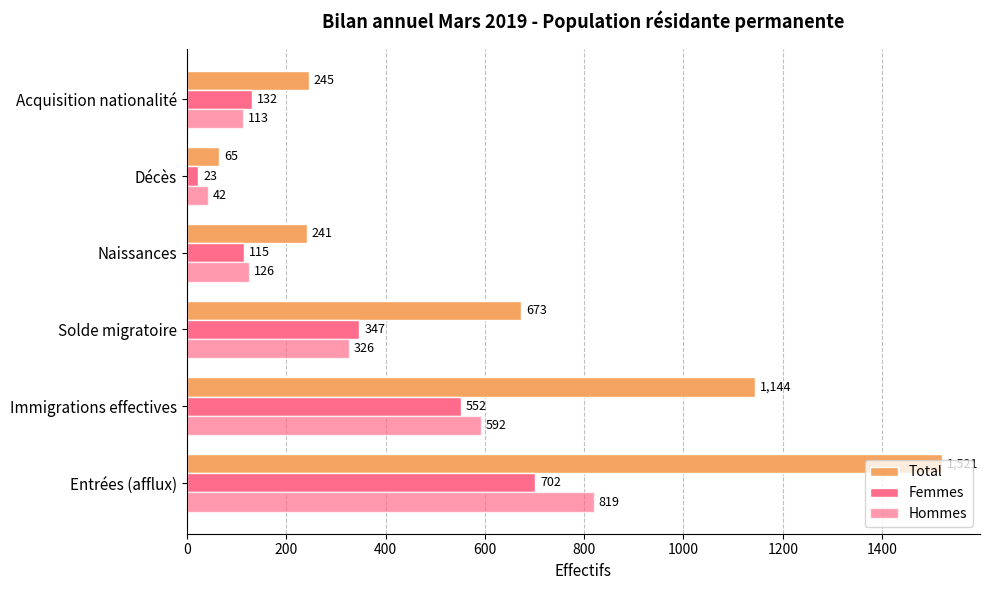

Which series has the widest spread of values?

Total